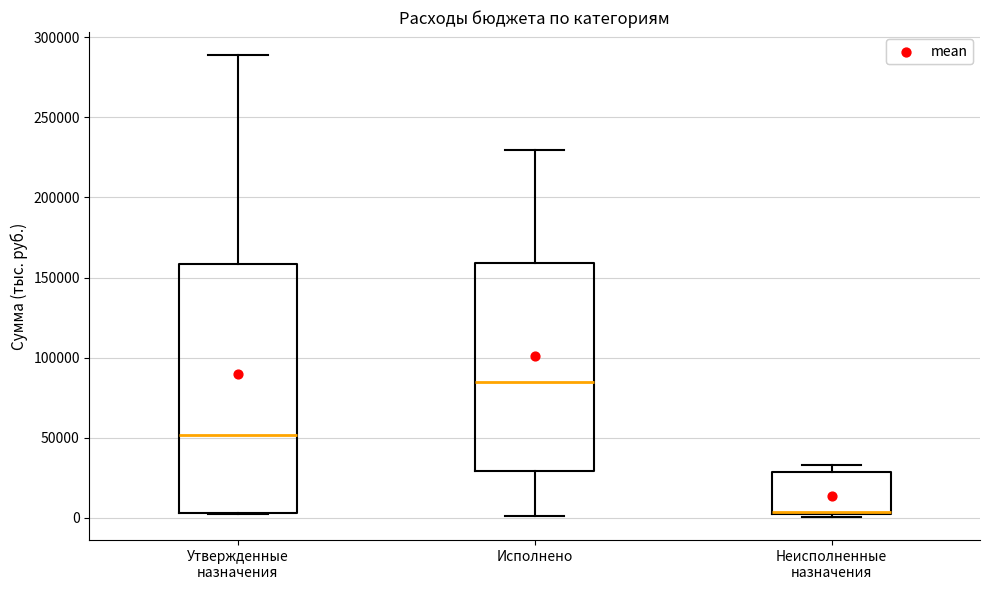

Which box has the highest median line?

Исполнено